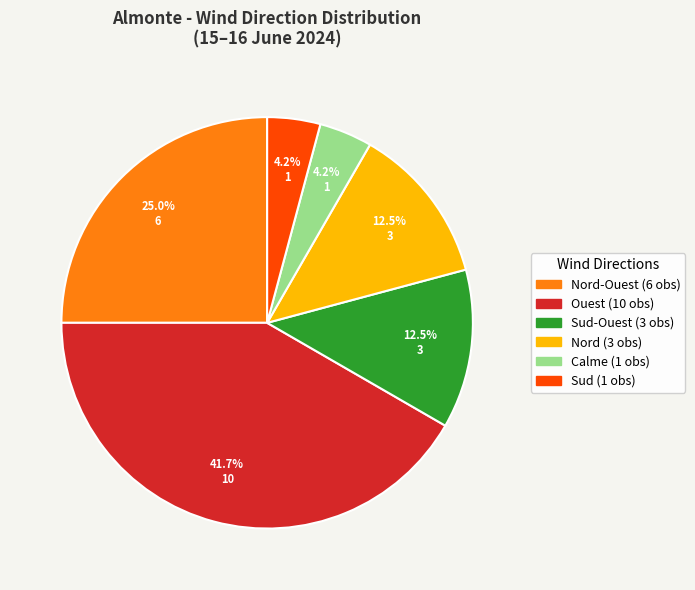

Does any single category account for the majority?

No